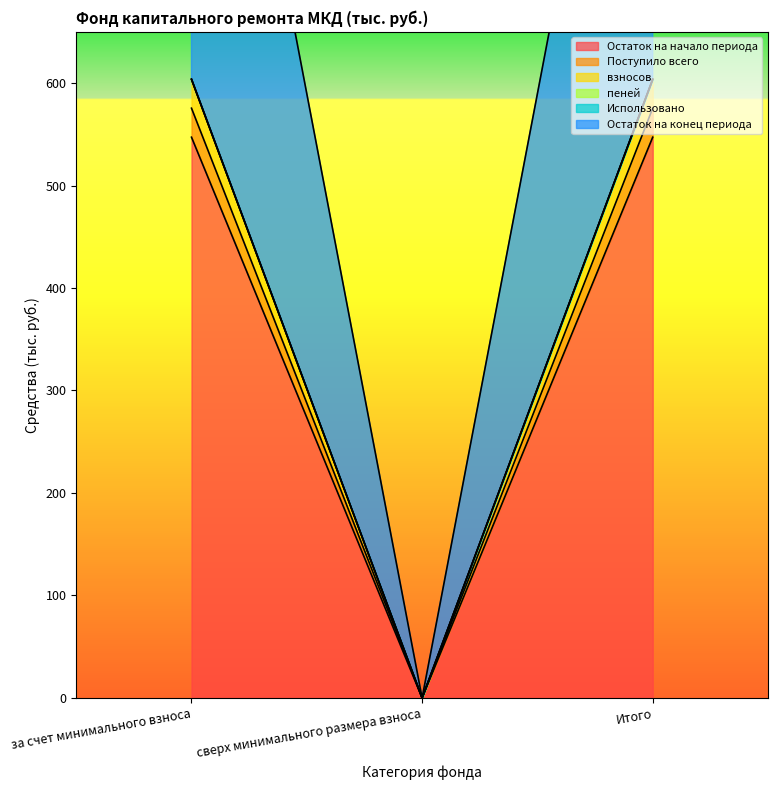

Is it true that Поступило всего equals 863.1 at за счет минимального взноса?

False